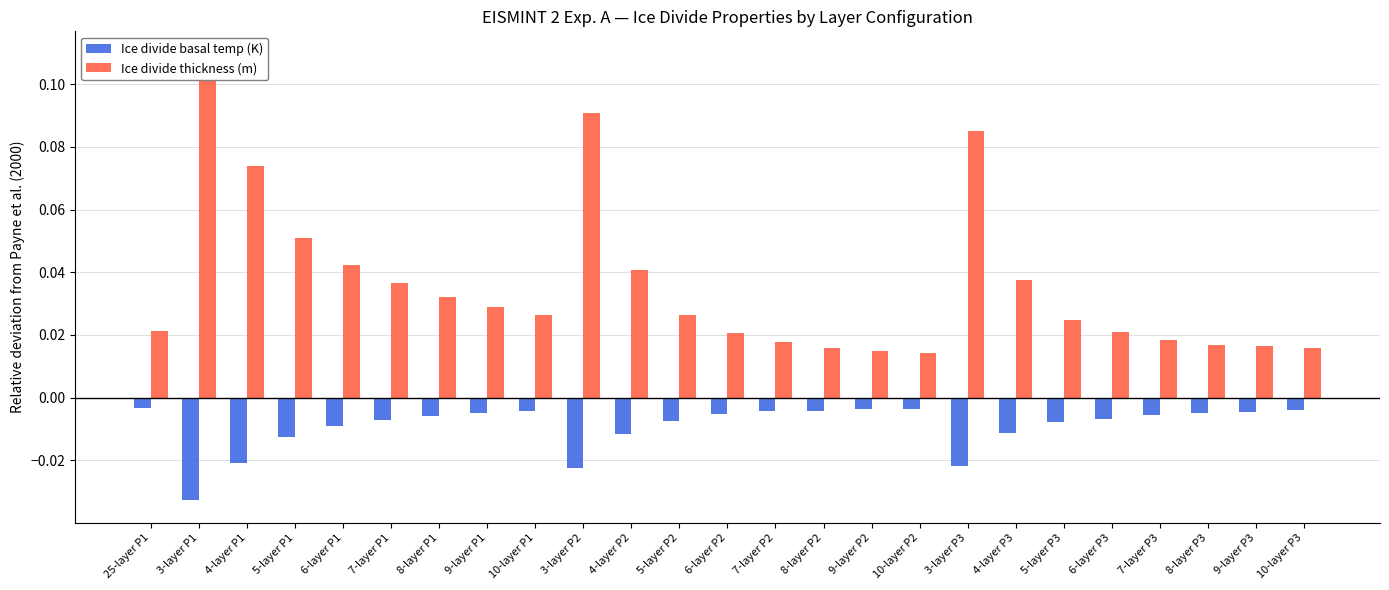

Which series has the largest range (max minus min)?

Ice divide thickness (m)